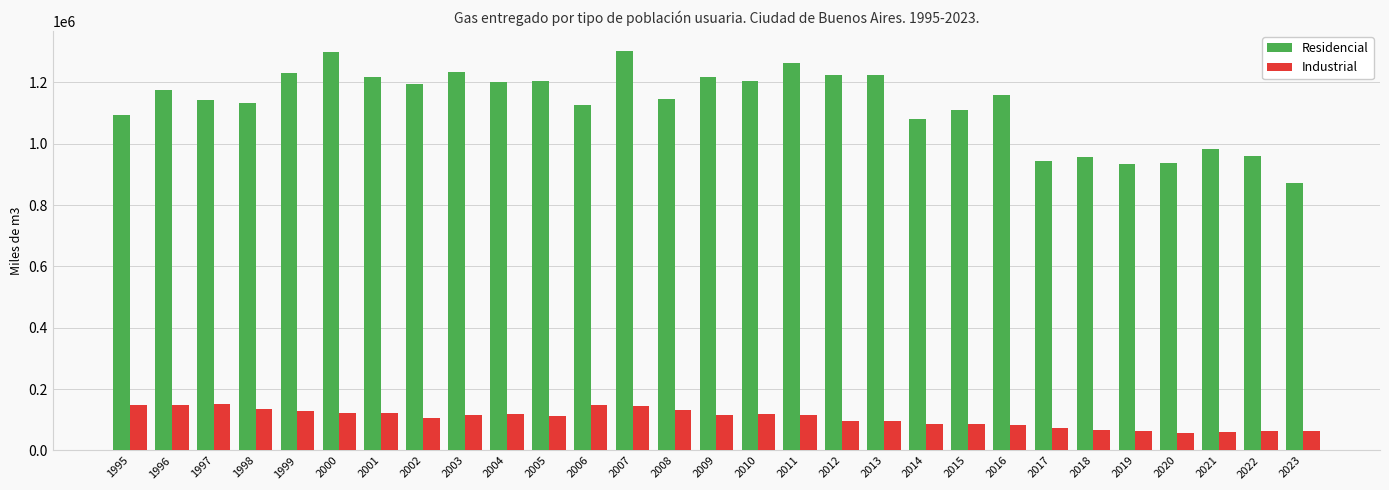

What is the minimum value for Industrial?

55635